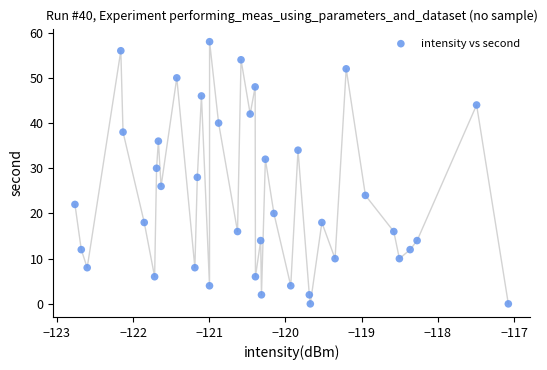

What is the range of Y values (max minus min)?

58